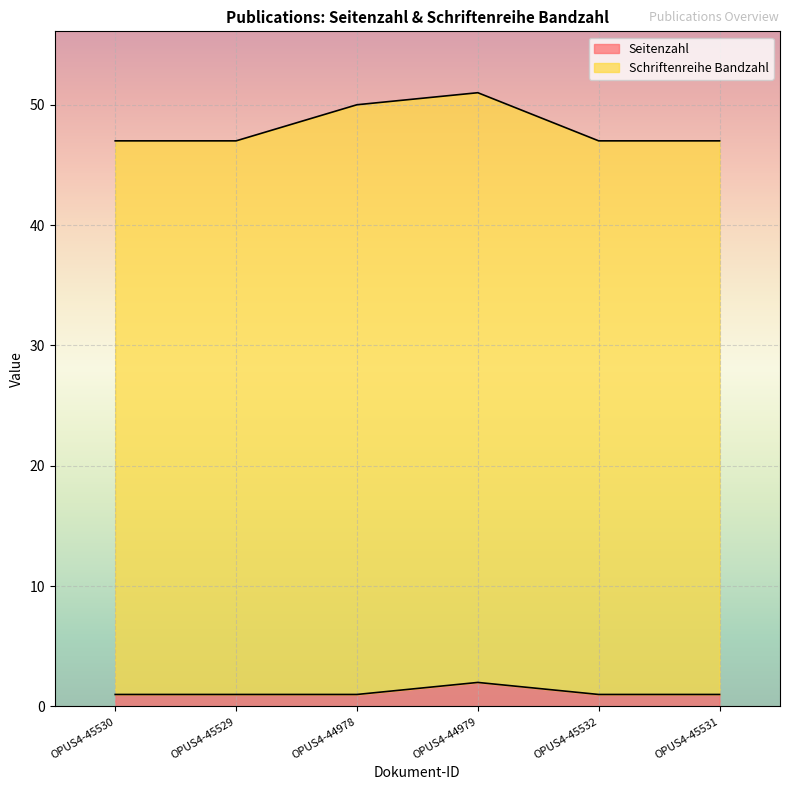

True or false: Seitenzahl has more than 2 interior local peaks.

False